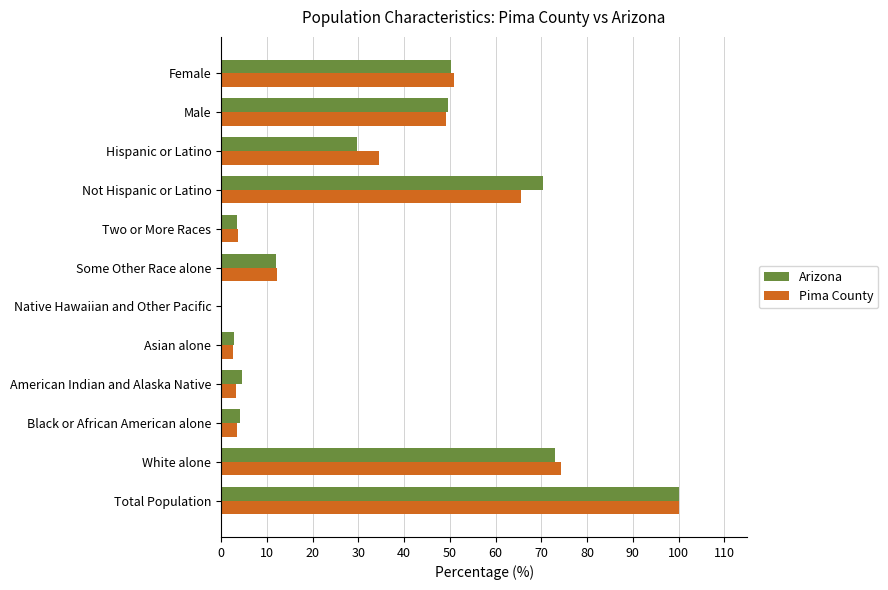

Is it true that Arizona equals 11.9 at Some Other Race alone?

True